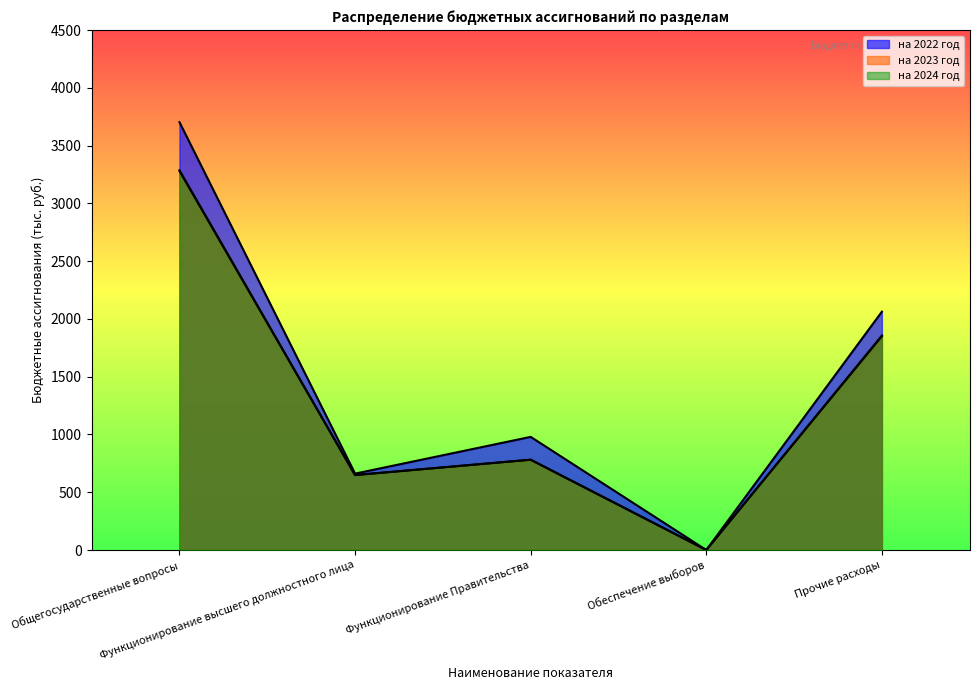

True or false: на 2023 год and на 2024 год cross at least once.

False